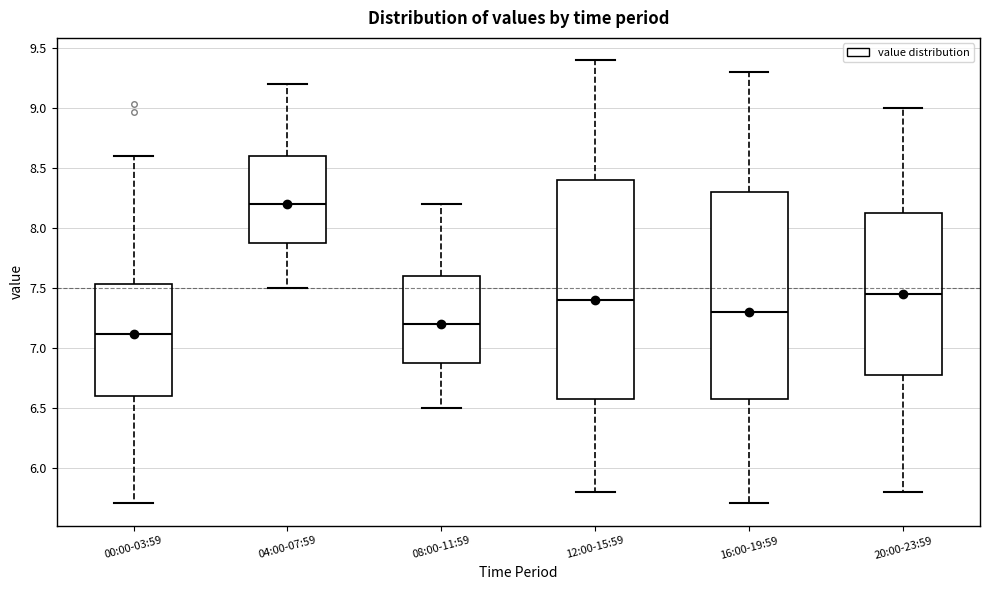

Reading left to right, read every box against the y-axis: the position of its median line, the range the box covers, and the ends of its whiskers. The values are not printed on the chart, so give them approximately, as read against the axis.

00:00-03:59: median 7.10, box 6.60 to 7.55, whiskers 5.70 to 8.60
04:00-07:59: median 8.20, box 7.90 to 8.60, whiskers 7.50 to 9.20
08:00-11:59: median 7.20, box 6.90 to 7.60, whiskers 6.50 to 8.20
12:00-15:59: median 7.40, box 6.60 to 8.40, whiskers 5.80 to 9.40
16:00-19:59: median 7.30, box 6.60 to 8.30, whiskers 5.70 to 9.30
20:00-23:59: median 7.45, box 6.80 to 8.15, whiskers 5.80 to 9.00